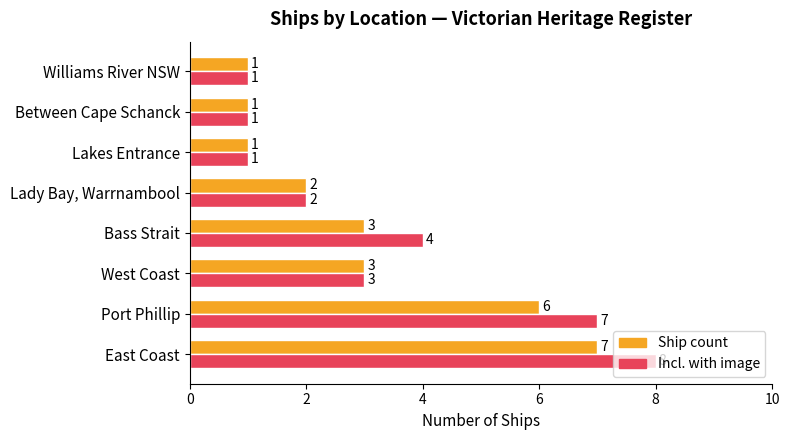

Is the value of Incl. with image at Williams River NSW greater than the value of Ship count at Port Phillip?

No